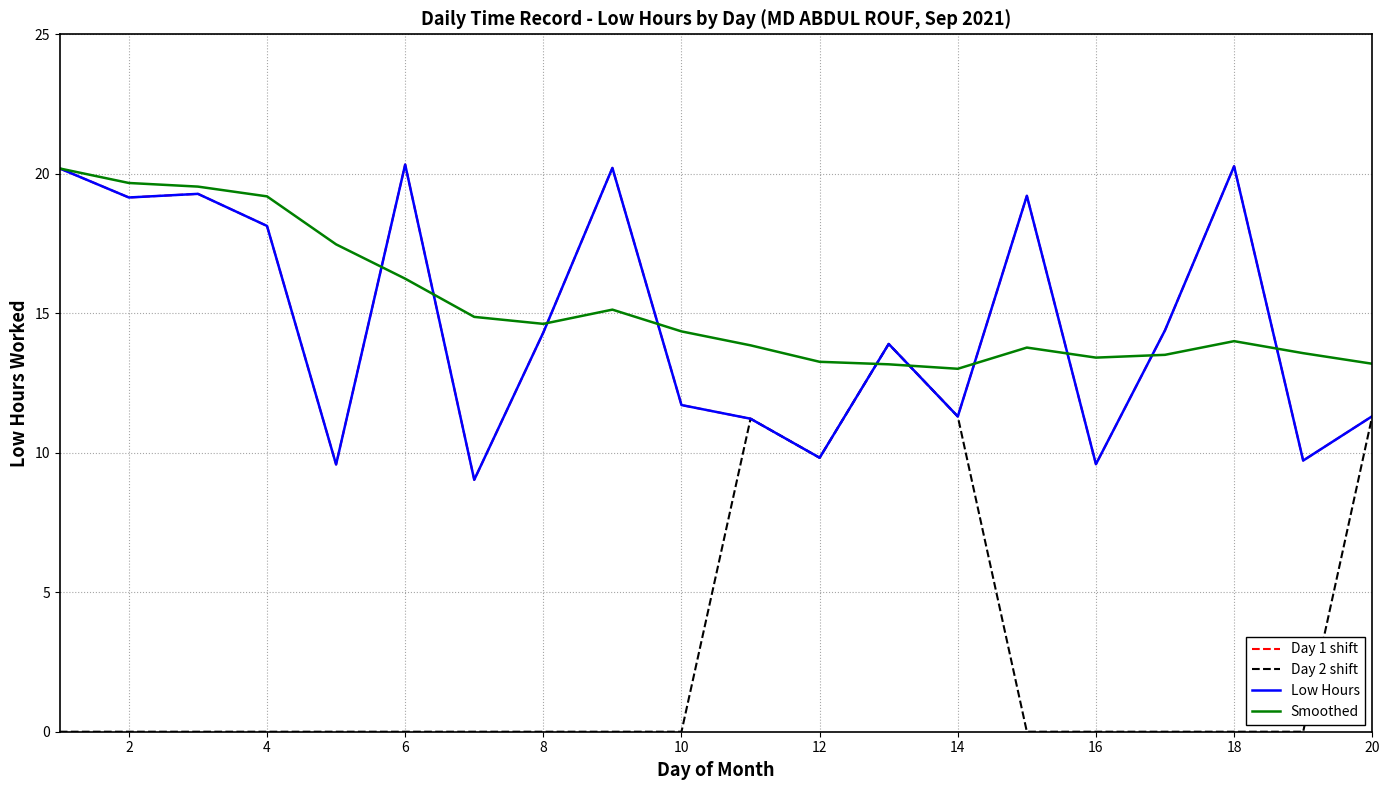

Which series has the largest total across all categories?

Smoothed